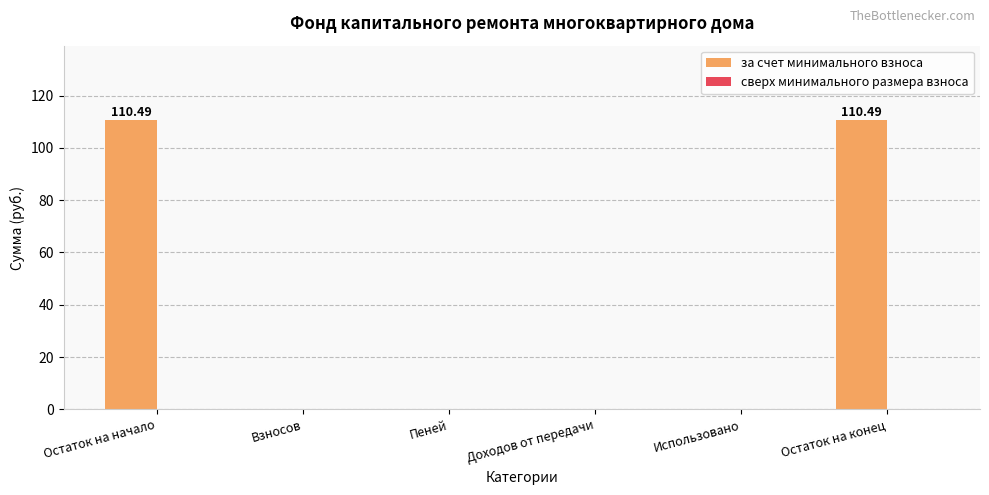

What is the change in value from Остаток на начало to Использовано?

-110.5